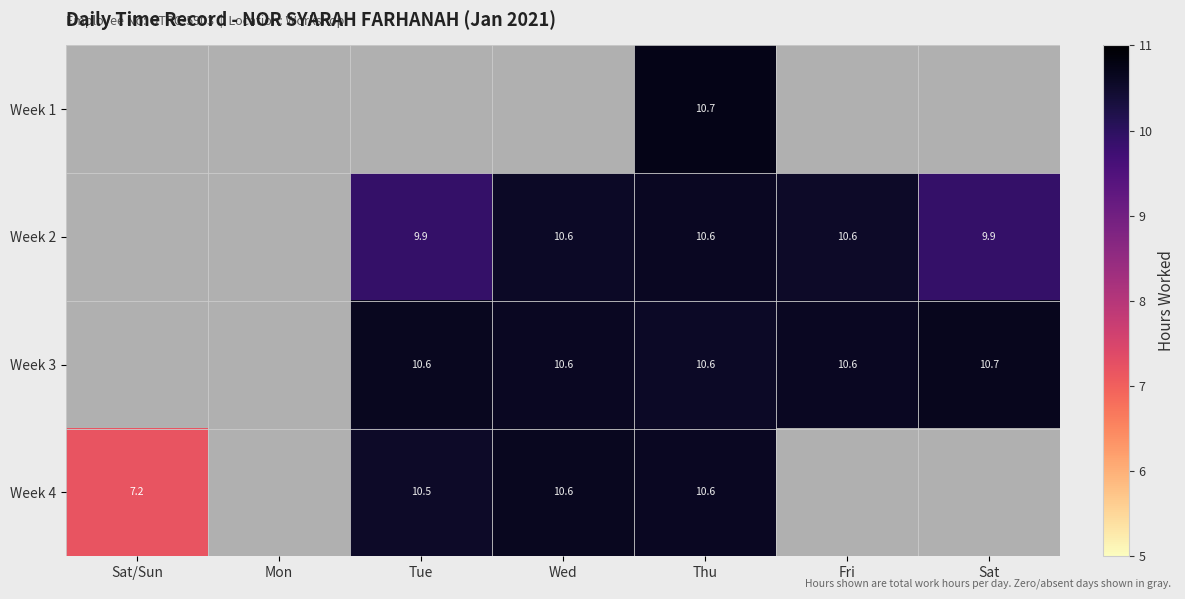

Is the value of Week 2 at Tue greater than the value of Week 1 at Thu?

No